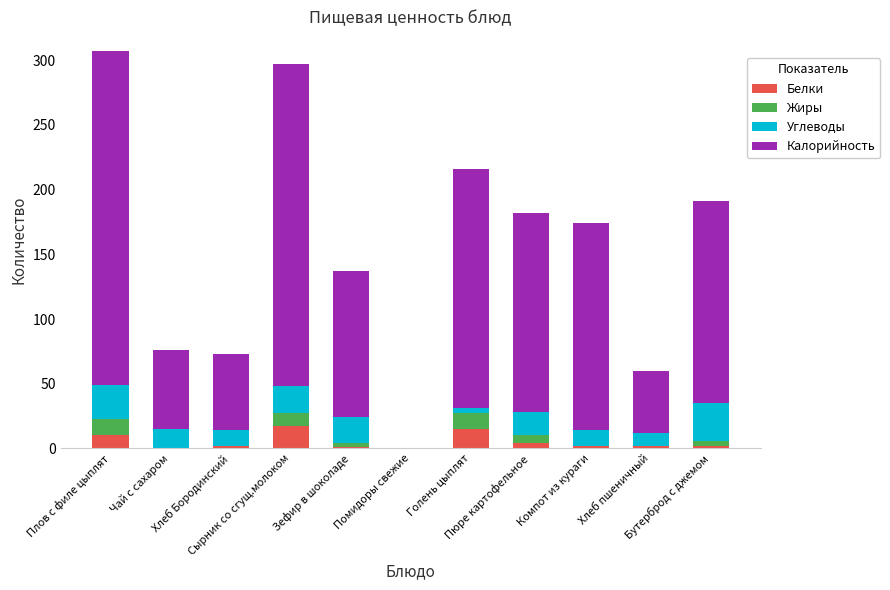

List the series in order of their peak value, highest first.

Калорийность, Углеводы, Белки, Жиры